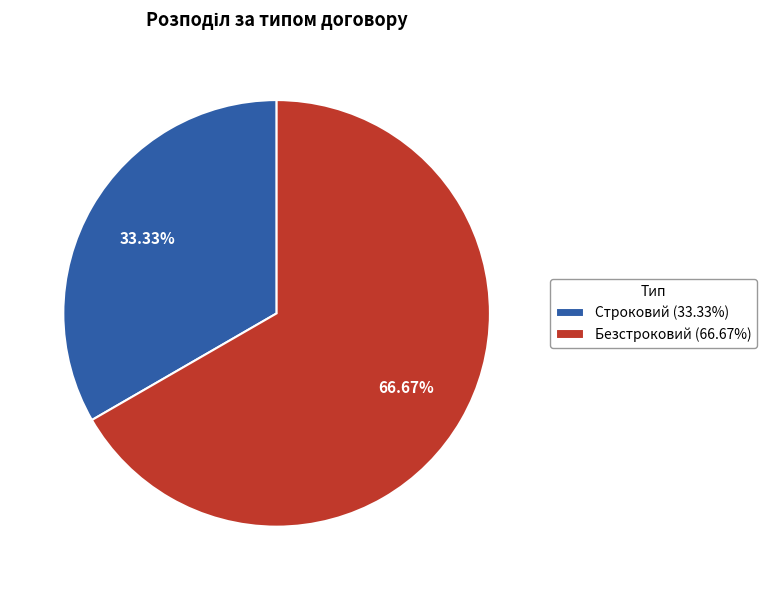

How many slices are in this pie chart?

2